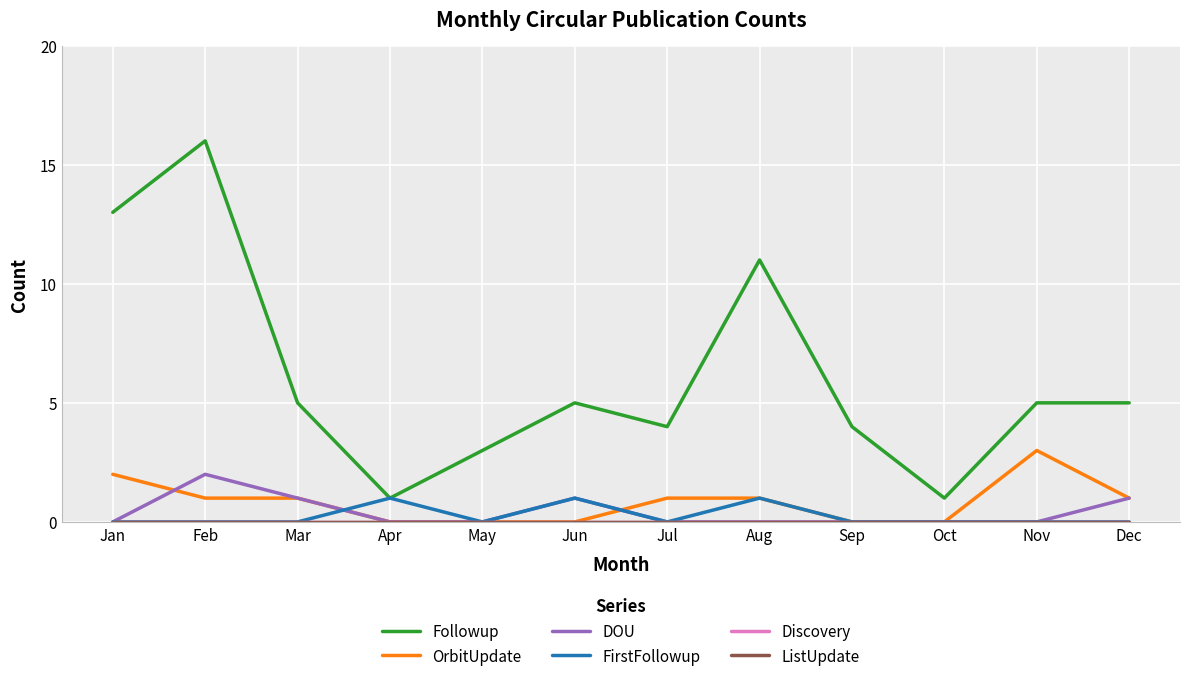

How many lines are shown in the chart?

6